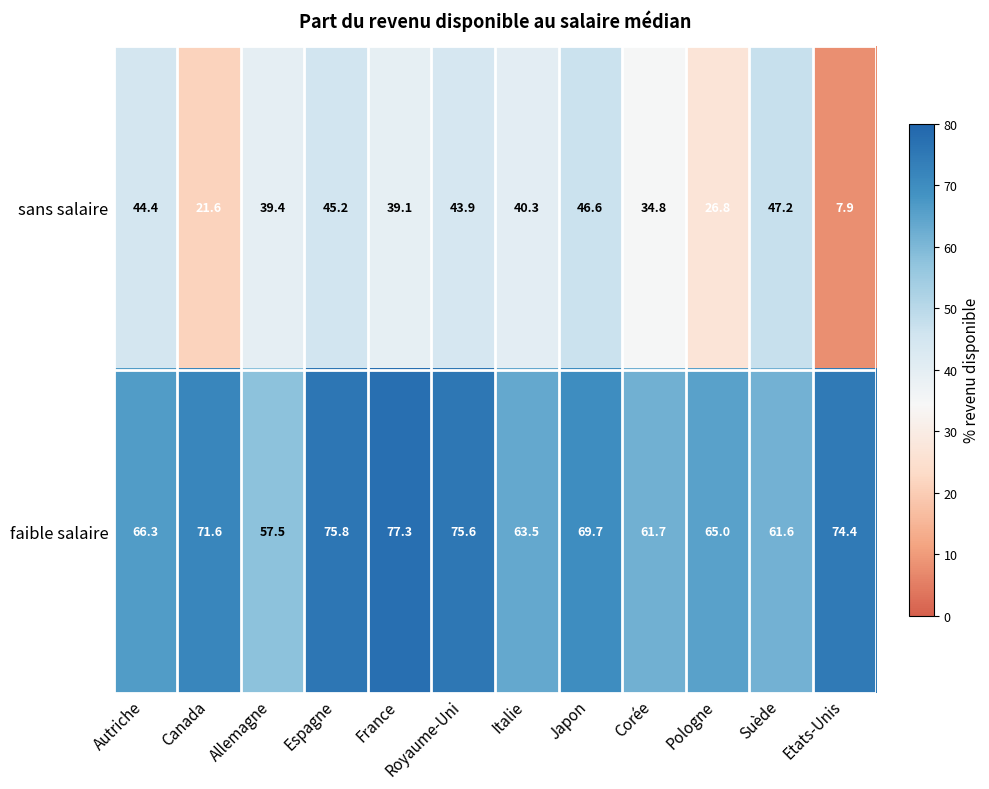

At which label does sans salaire reach its minimum?

Etats-Unis